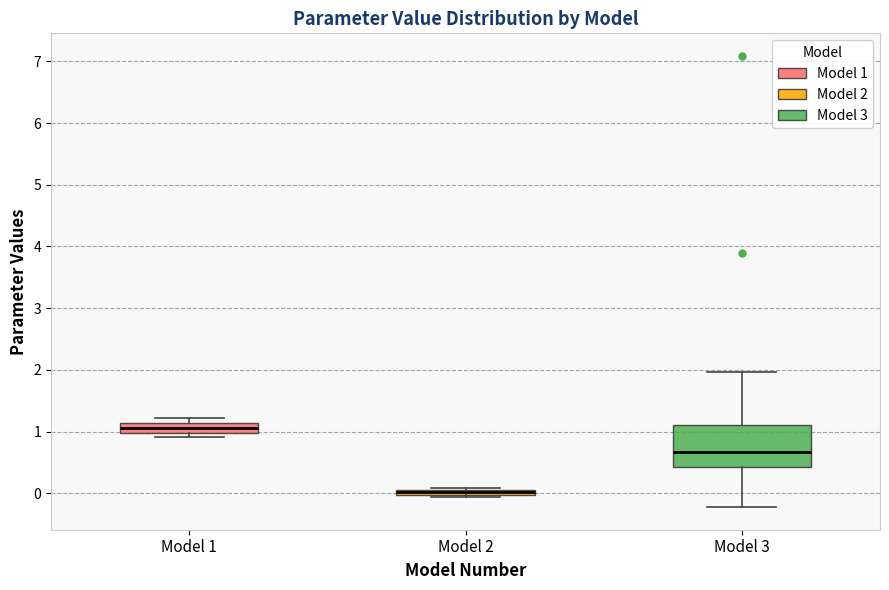

Where is the upper edge of the box for Model 1 on the y-axis? The values are not printed on the chart, so give them approximately, as read against the axis.

1.1